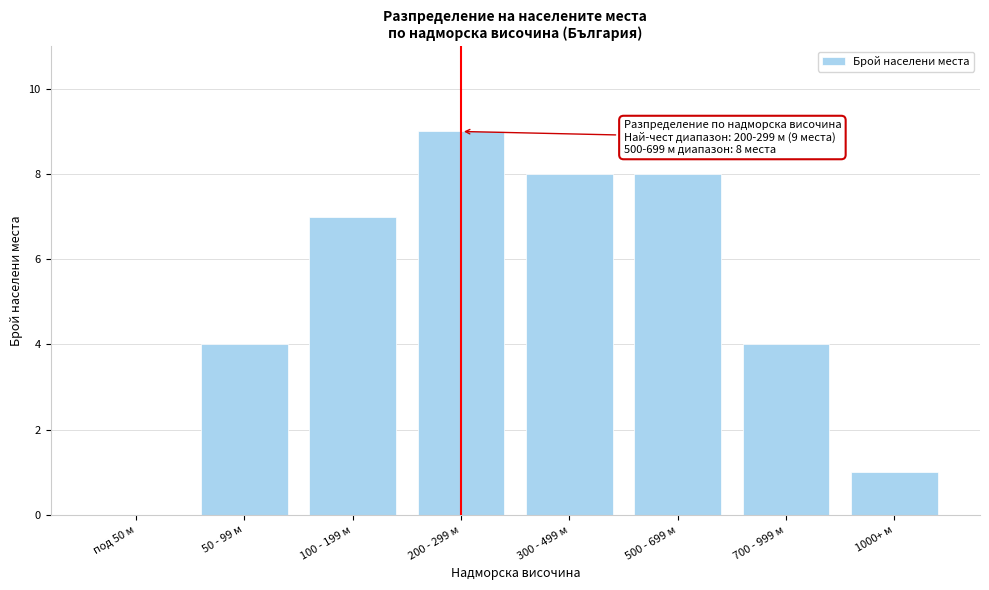

Reading left to right, transcribe all the data shown in this chart.

под 50 м=0	50 - 99 м=4	100 - 199 м=7	200 - 299 м=9	300 - 499 м=8	500 - 699 м=8	700 - 999 м=4	1000+ м=1